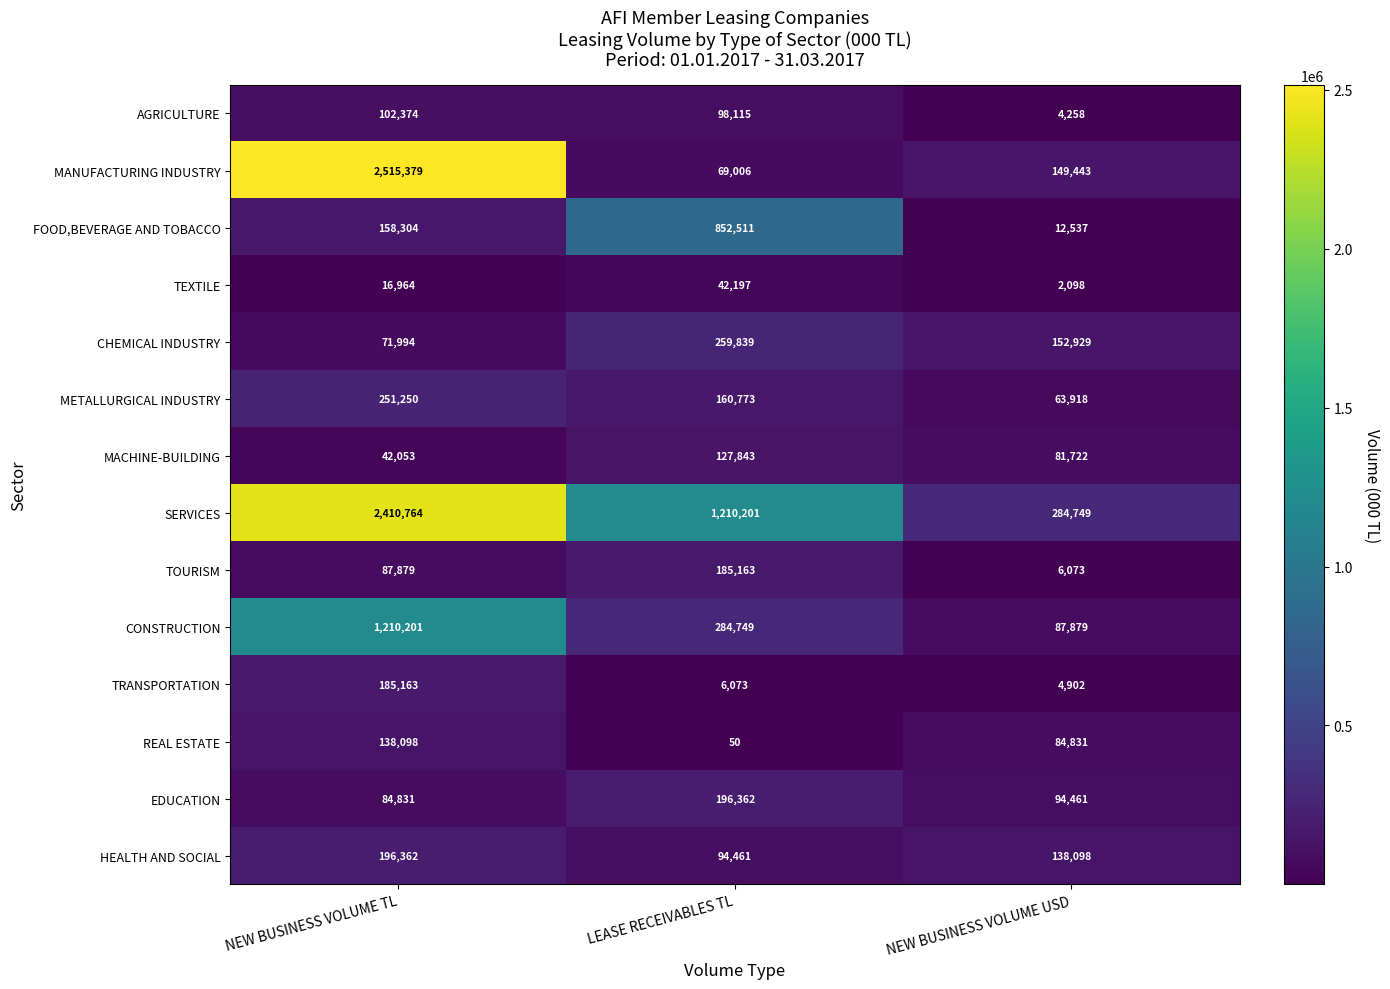

Which series changed the most between NEW BUSINESS VOLUME TL and LEASE RECEIVABLES TL?

MANUFACTURING INDUSTRY